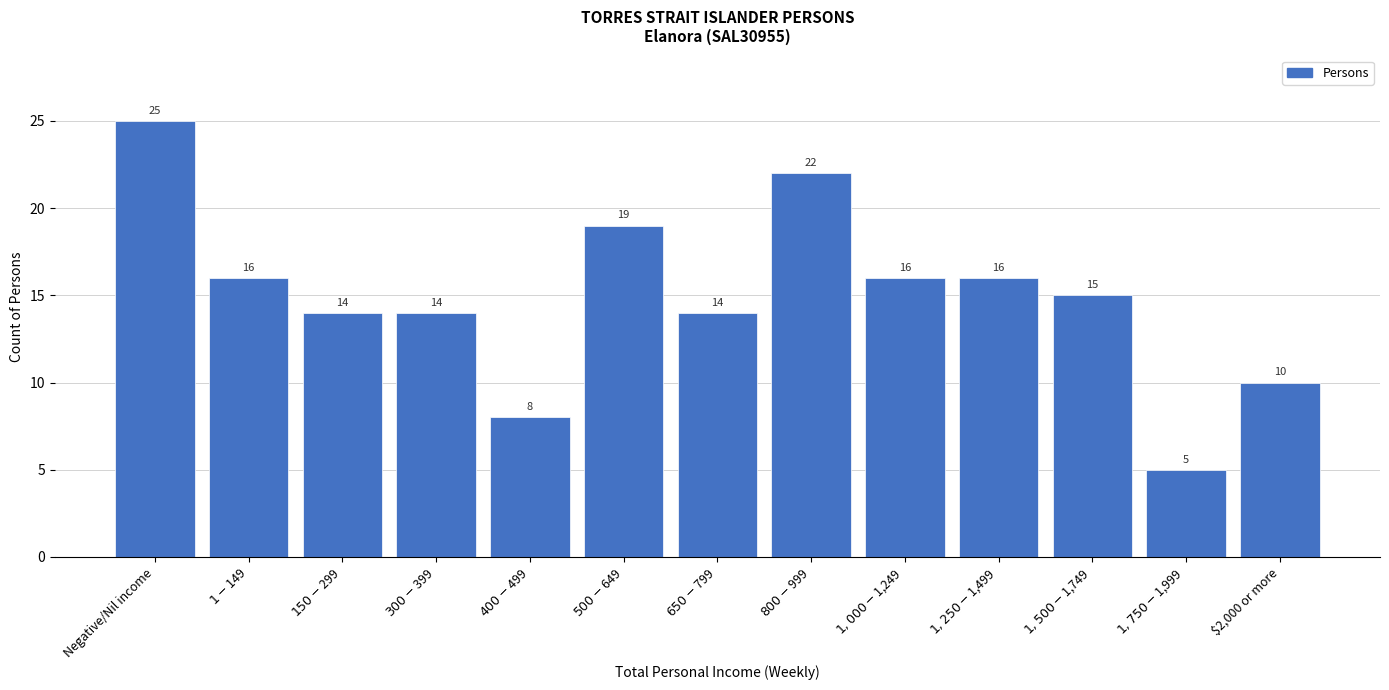

Reading left to right, extract all data points from this chart.

25	16	14	14	8	19	14	22	16	16	15	5	10